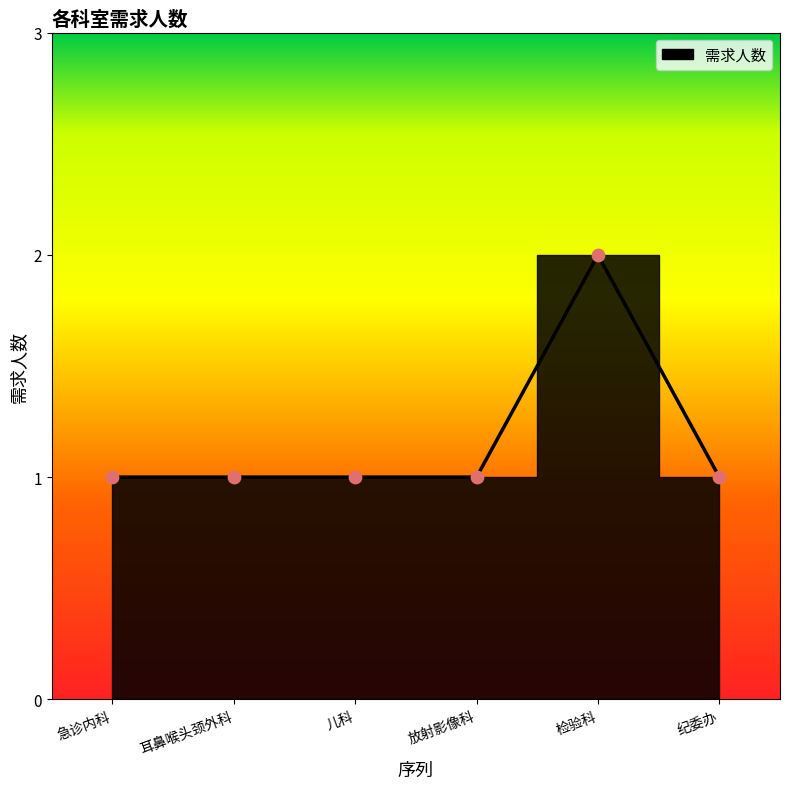

Approximately how many times larger is the value at 耳鼻喉头颈外科 compared to 儿科?

1.0